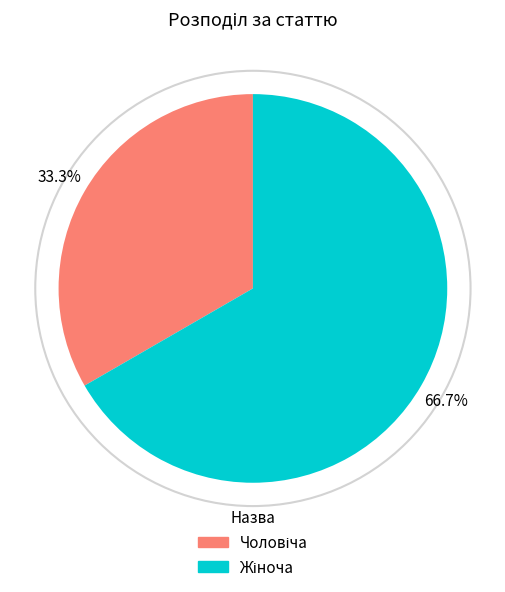

Does any single category account for the majority?

Yes